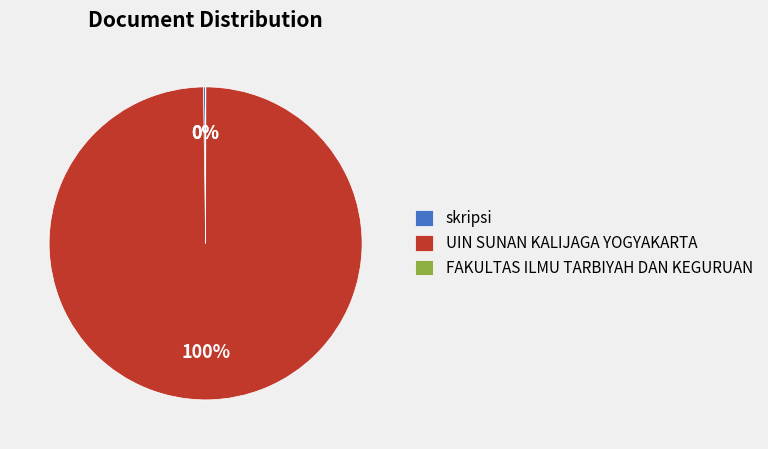

What is the majority slice?

UIN SUNAN KALIJAGA YOGYAKARTA